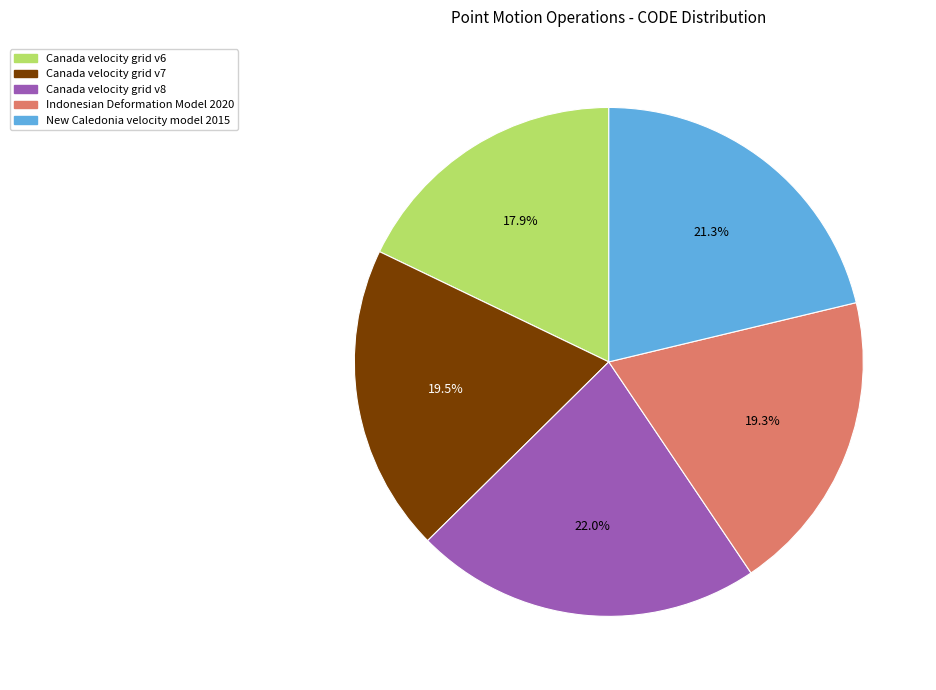

Approximately how many times larger is the value at Canada velocity grid v6 compared to New Caledonia velocity model 2015?

0.8